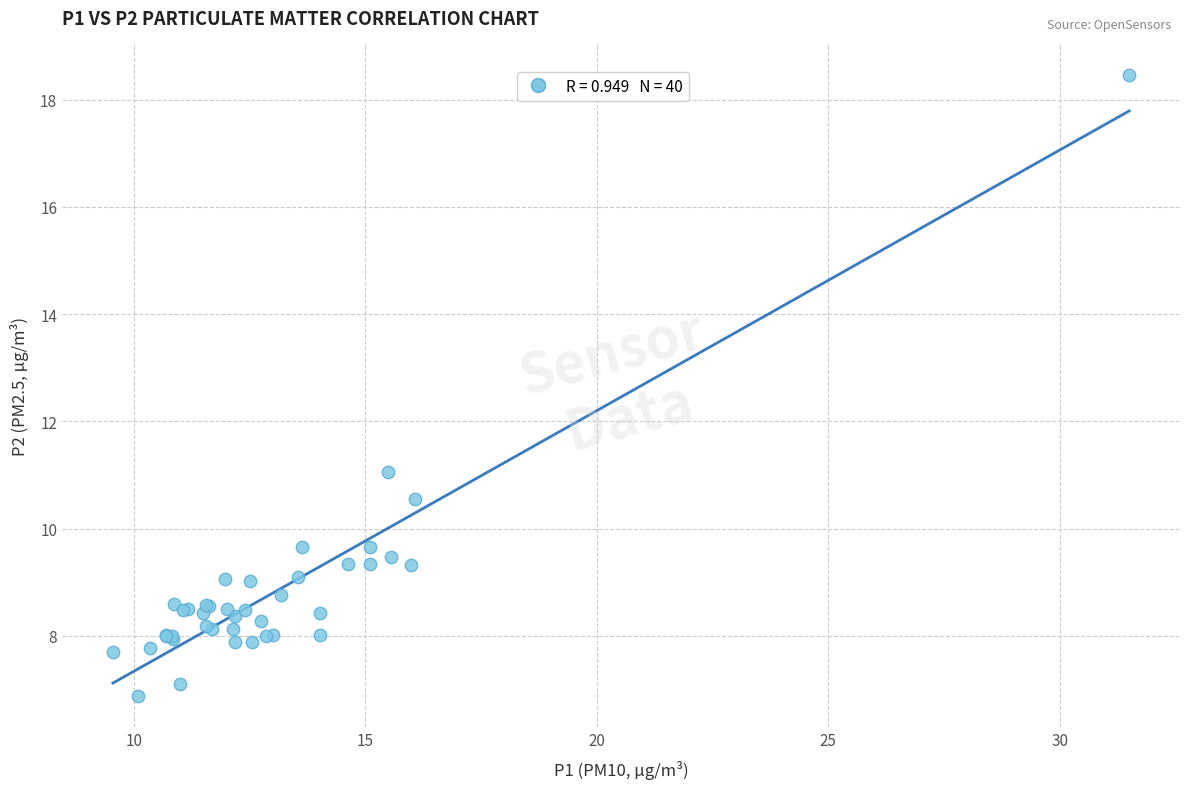

What Y value in the scatter plot is closest to 12?

11.1